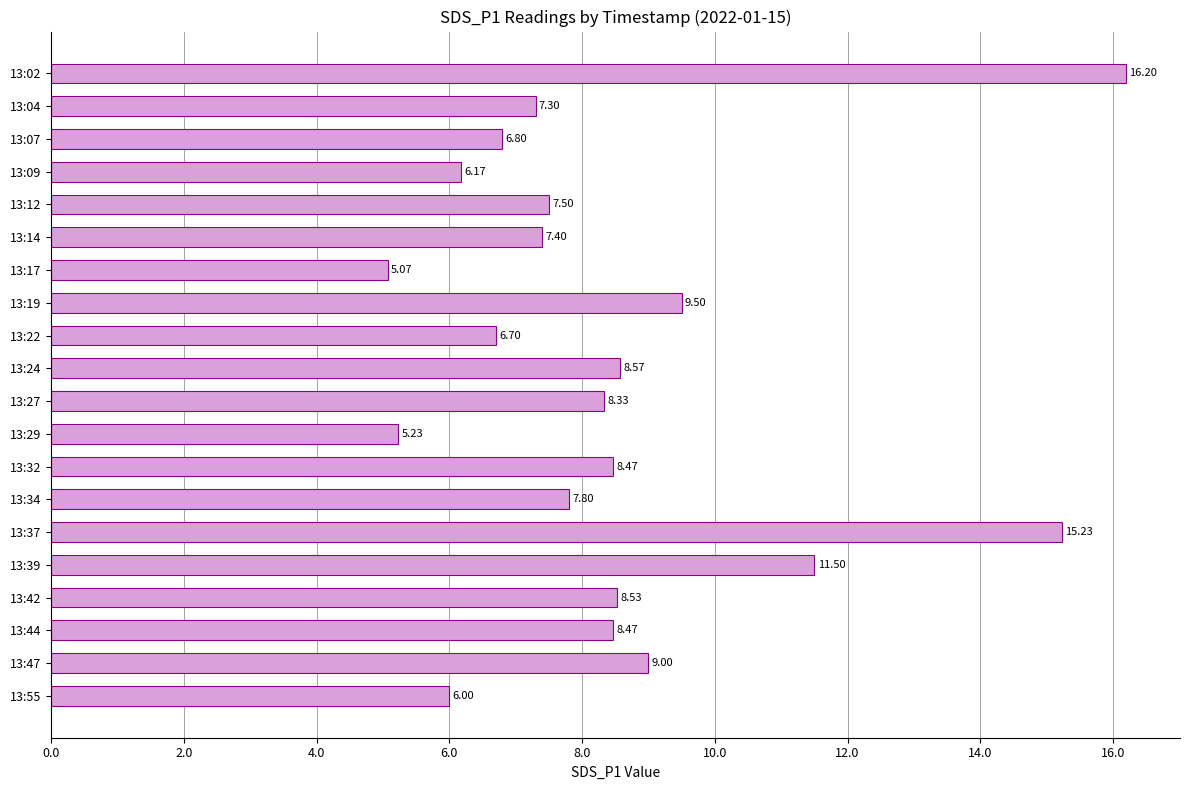

What is the change in value from 13:32 to 13:34?

-0.7